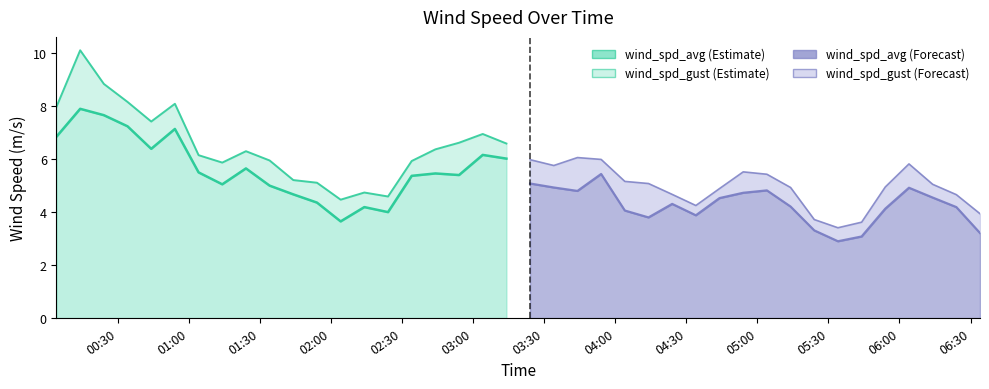

What position from the right is 2022-10-13 02:04?

28